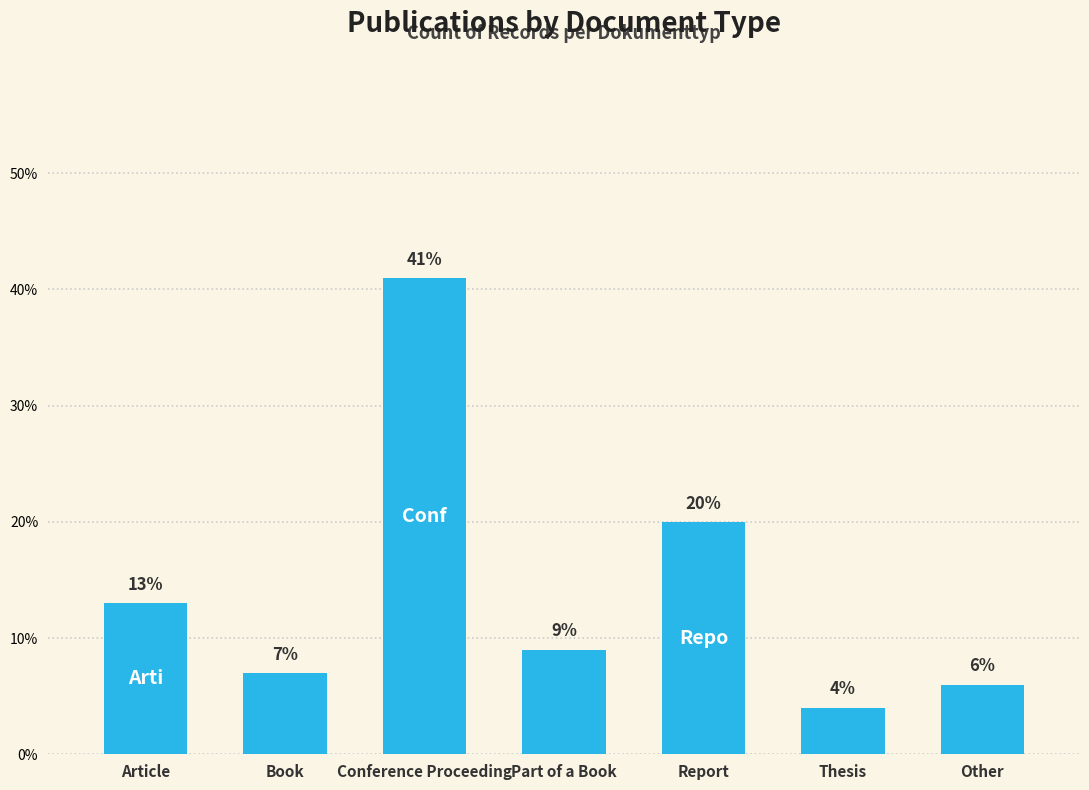

Between Thesis and Part of a Book, which is larger?

Part of a Book